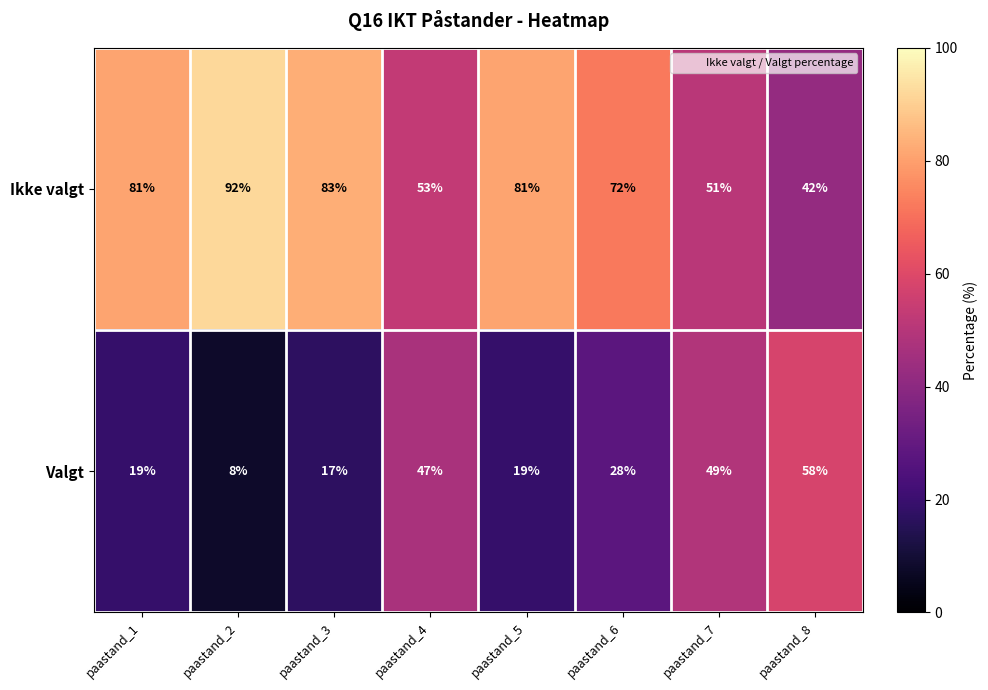

True or false: Ikke valgt has a value of 42 at paastand_8.

True